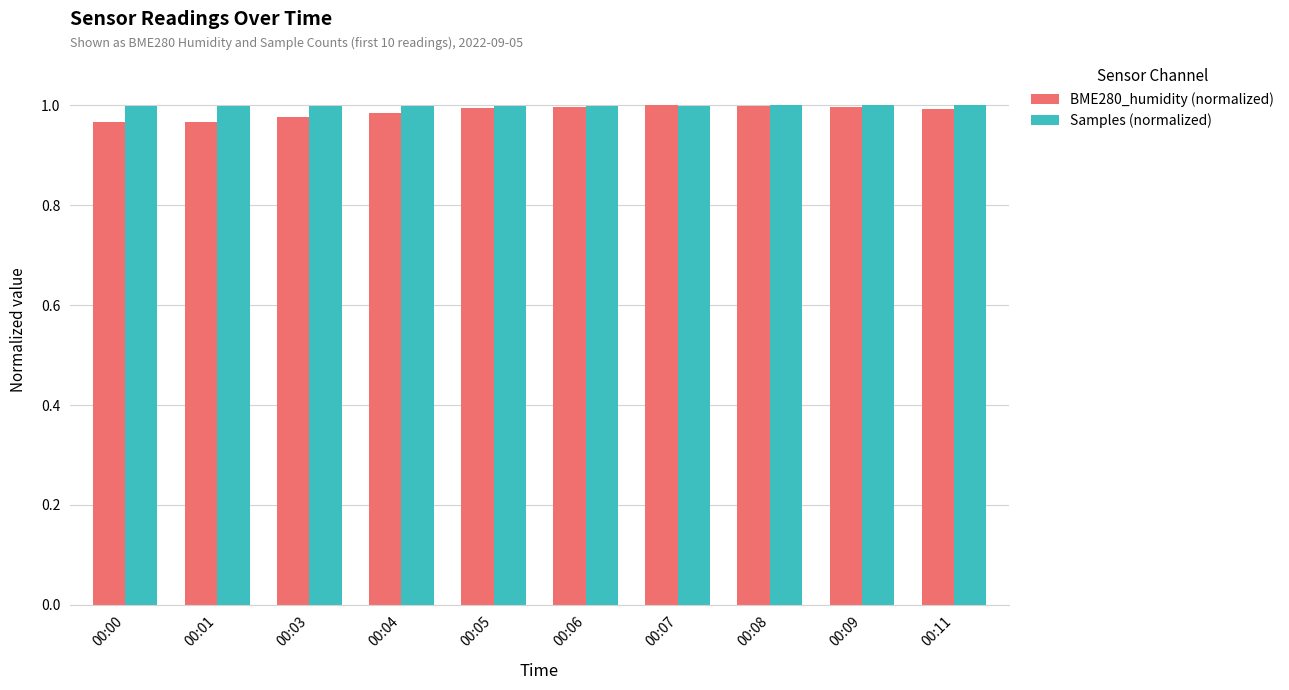

Is it true that BME280_humidity (normalized) equals 1.0 at 00:08?

True